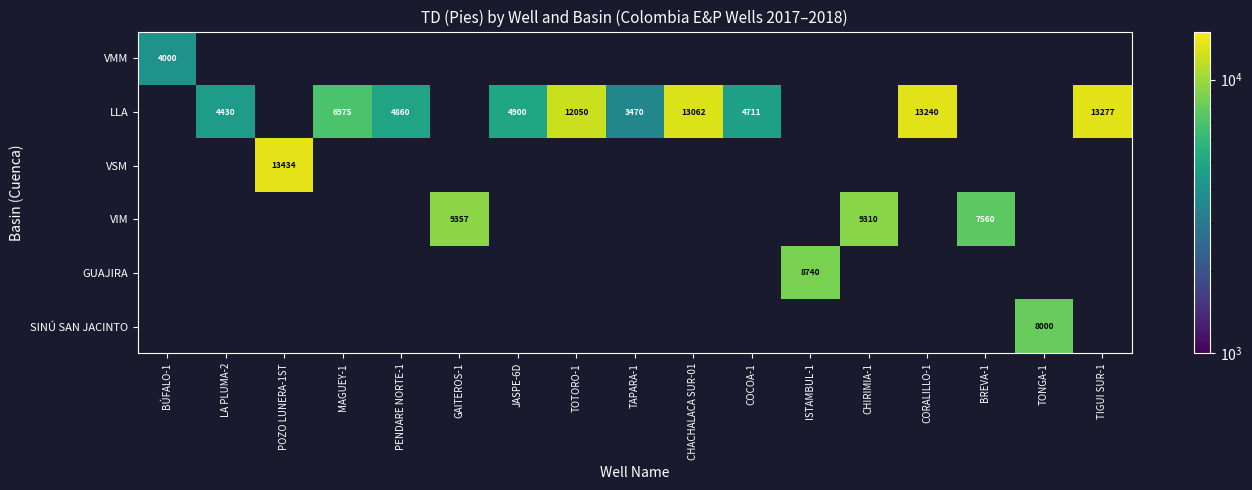

Is it true that LLA equals 13240 at CORALILLO-1?

True